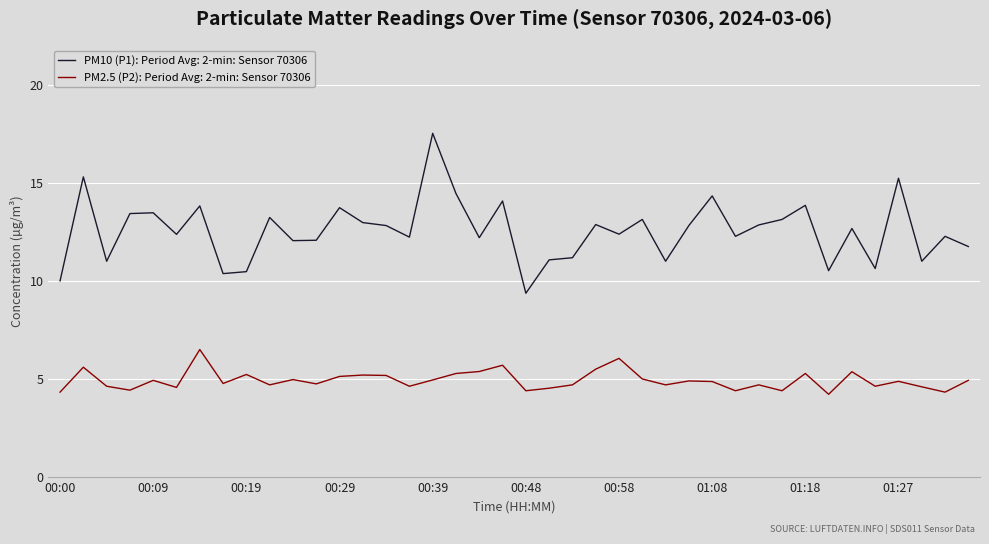

List the series in order of their peak value, lowest first.

PM2.5 (P2): Period Avg: 2-min: Sensor 70306, PM10 (P1): Period Avg: 2-min: Sensor 70306